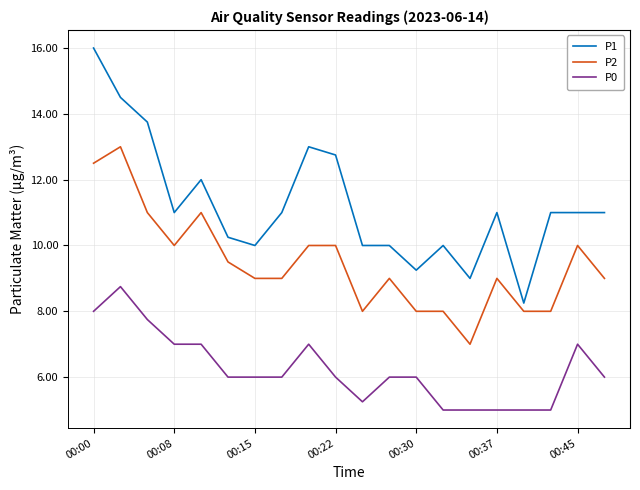

What is the difference between the maximum and minimum values in the P2 series?

6.0